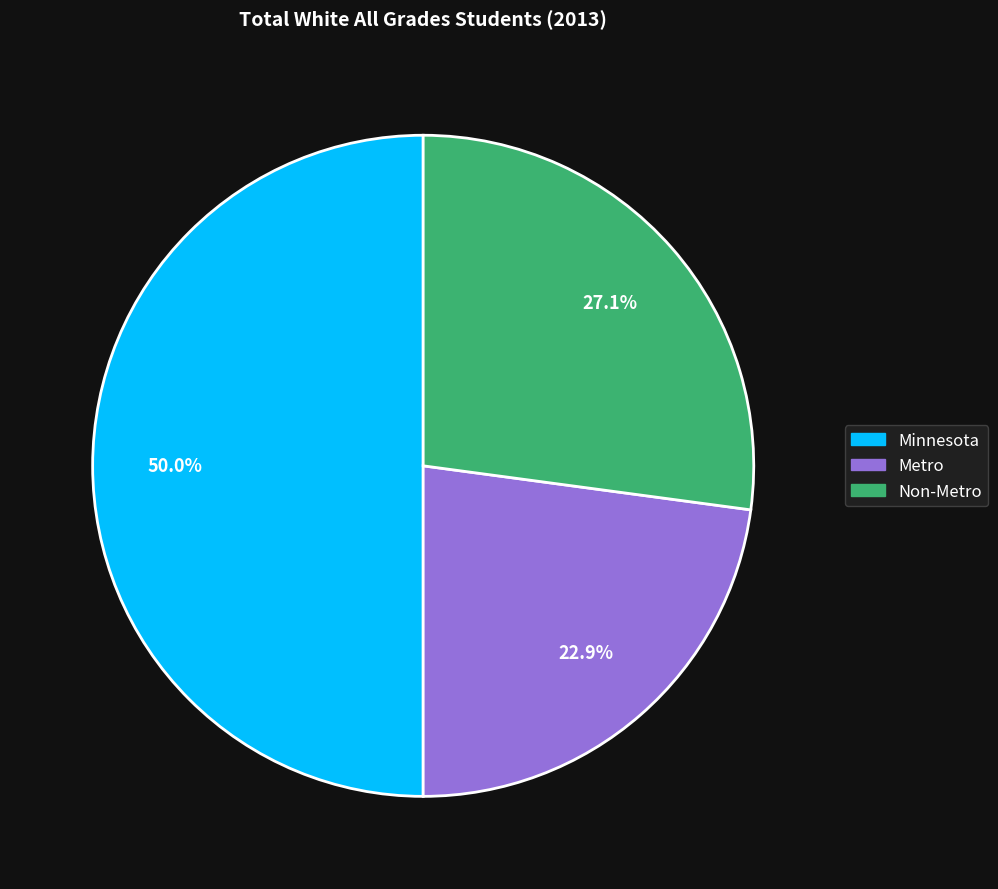

Which has a higher value, Metro or Non-Metro?

Non-Metro